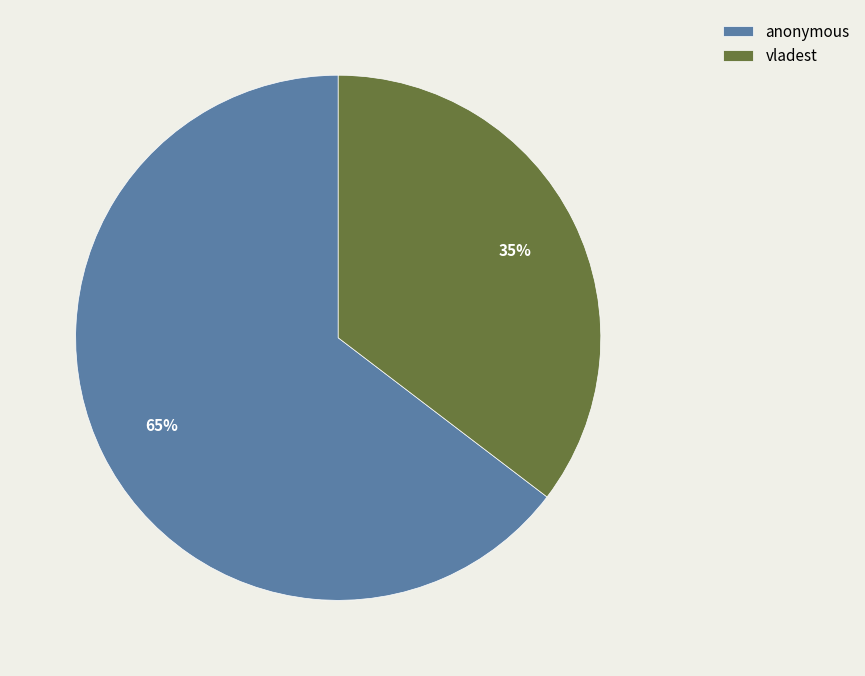

How many slices are in this pie chart?

2